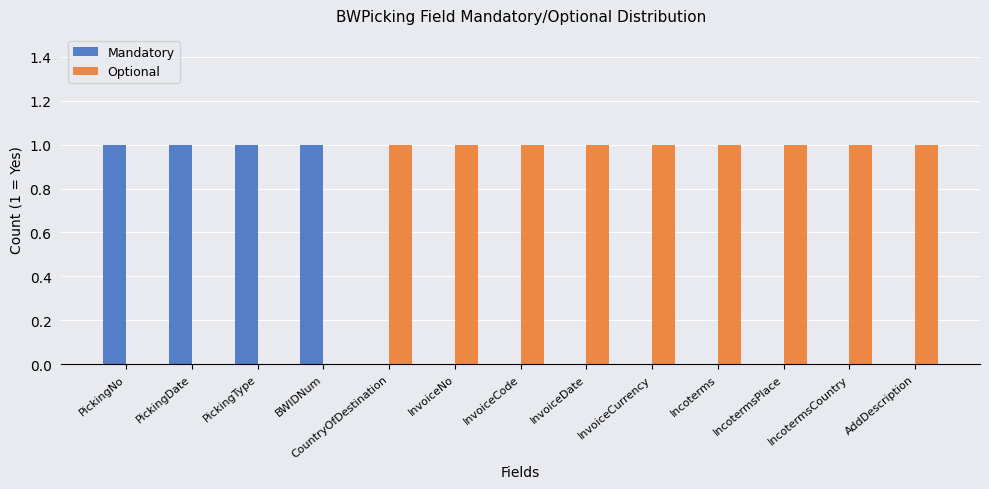

The value of Mandatory at InvoiceCode is 0. True or false?

True